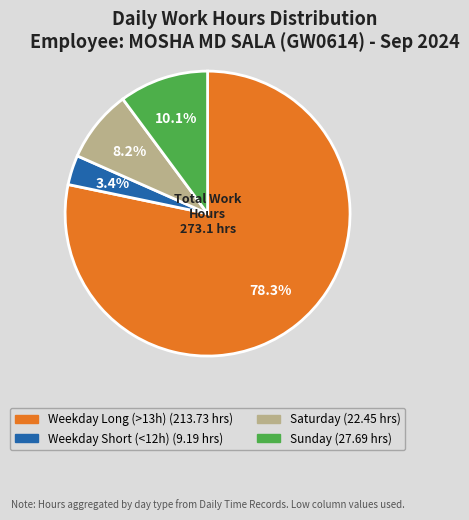

Is there a majority slice in this chart?

Yes